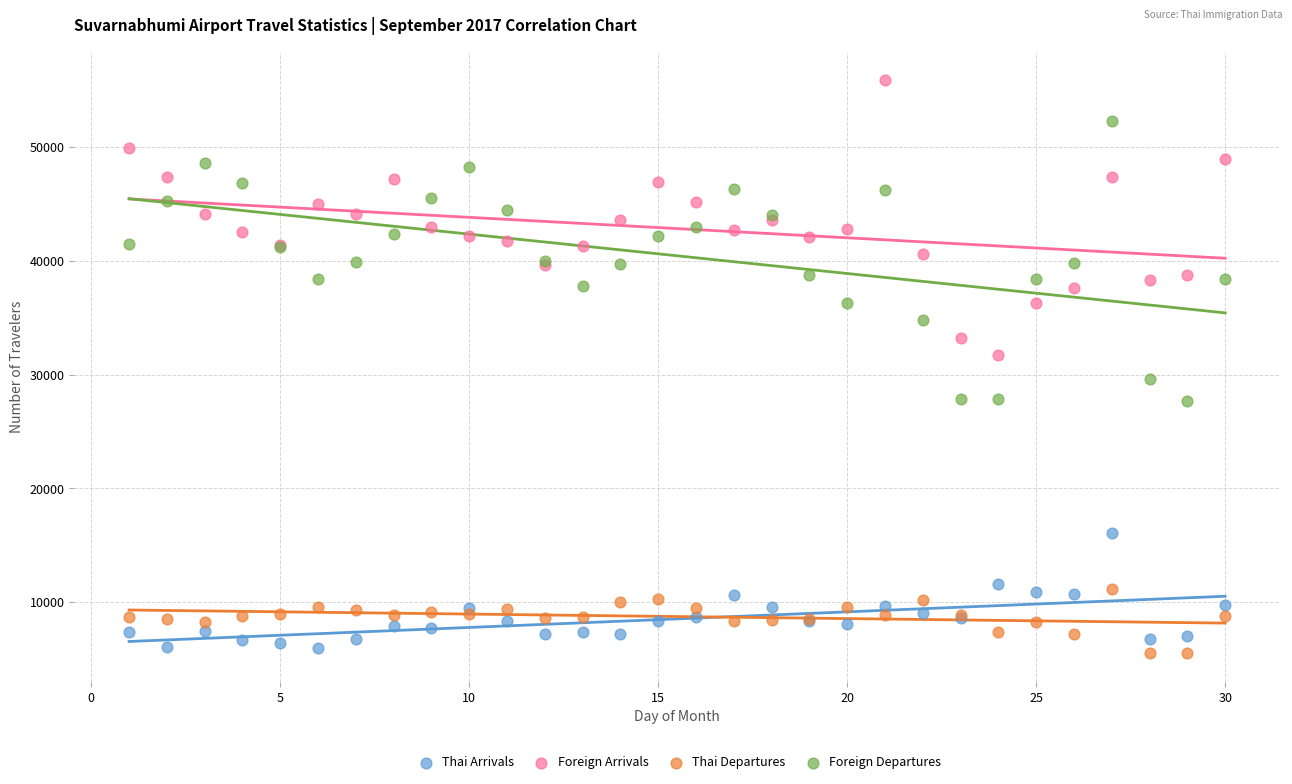

What is the X range (max minus min) for the scatter plot?

29